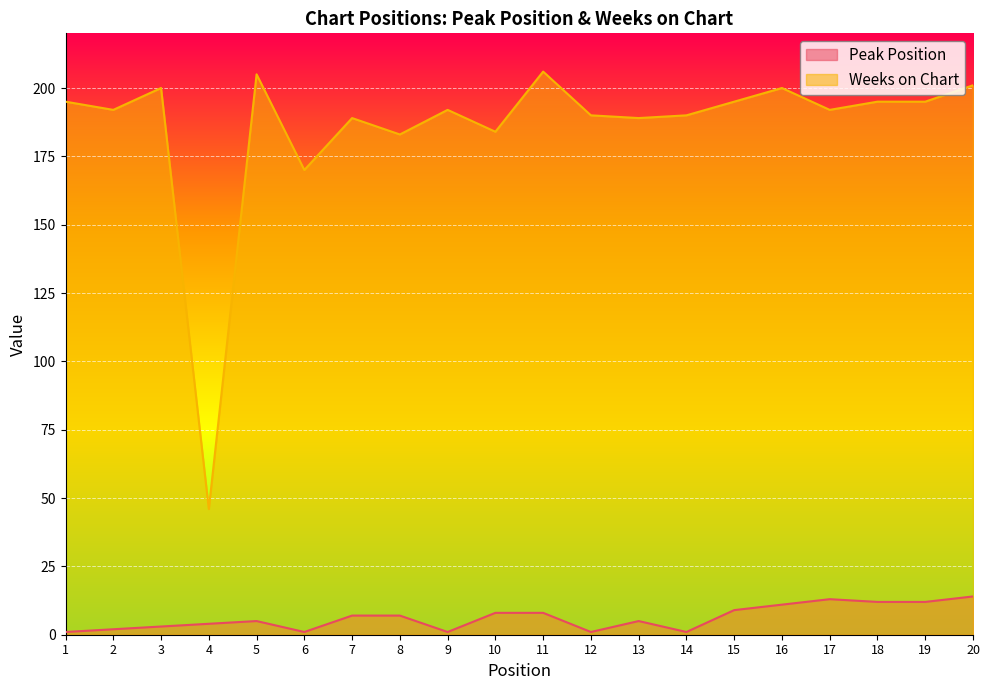

True or false: Weeks on Chart and Peak Position cross at least once.

False